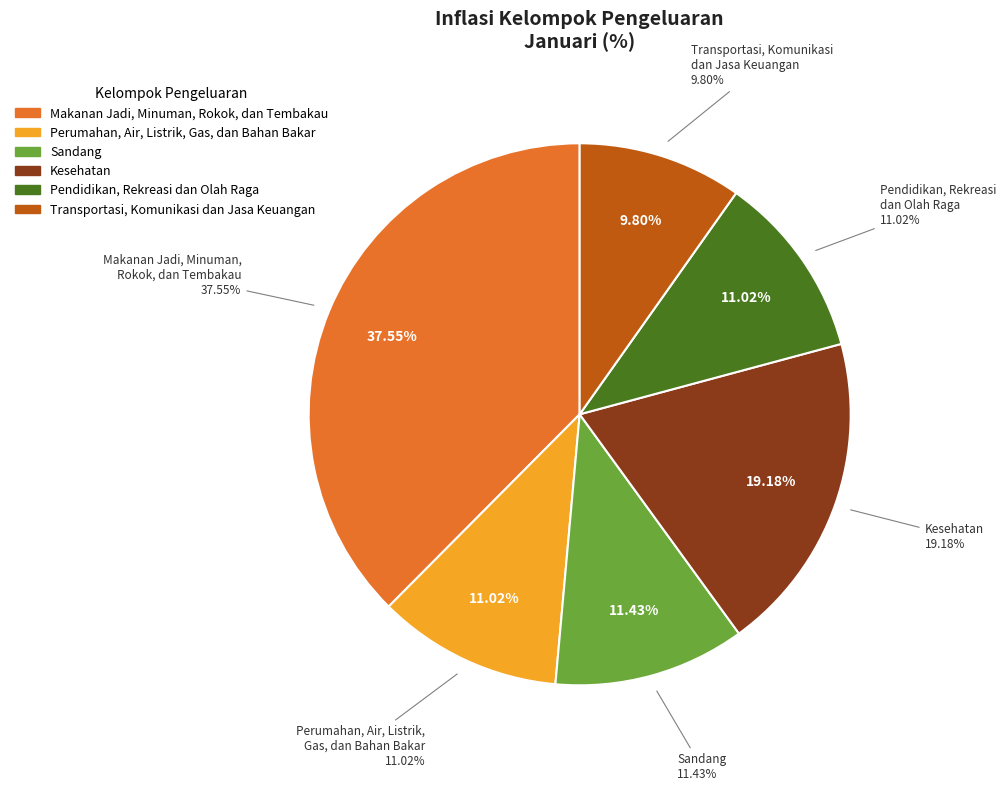

Does Kesehatan account for over 50% of the chart?

No